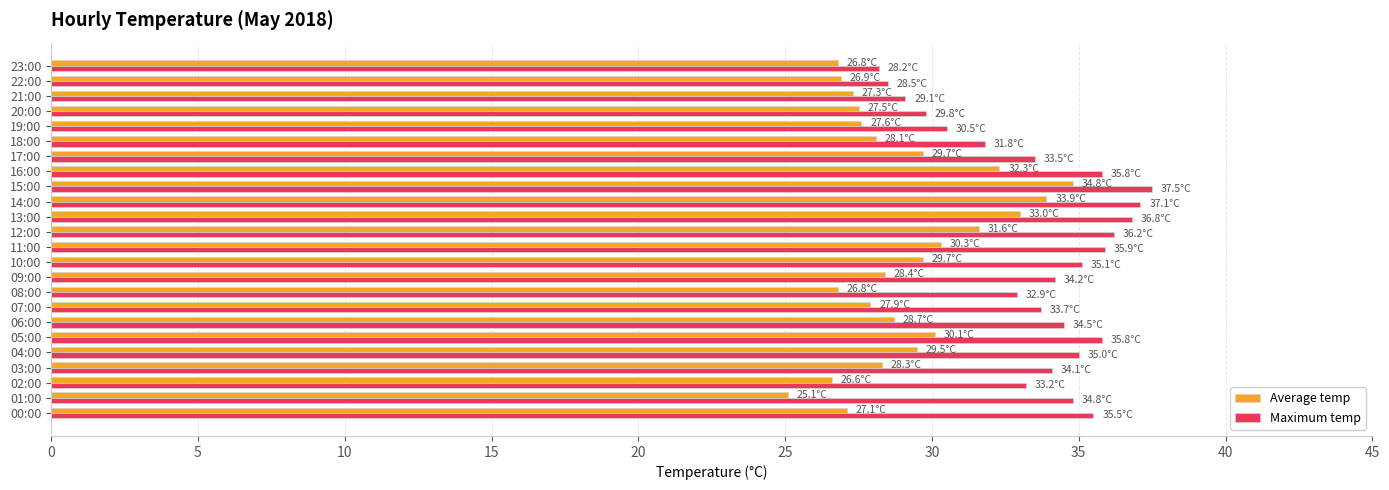

Rank the series by their maximum value, from lowest to highest.

Average temp, Maximum temp